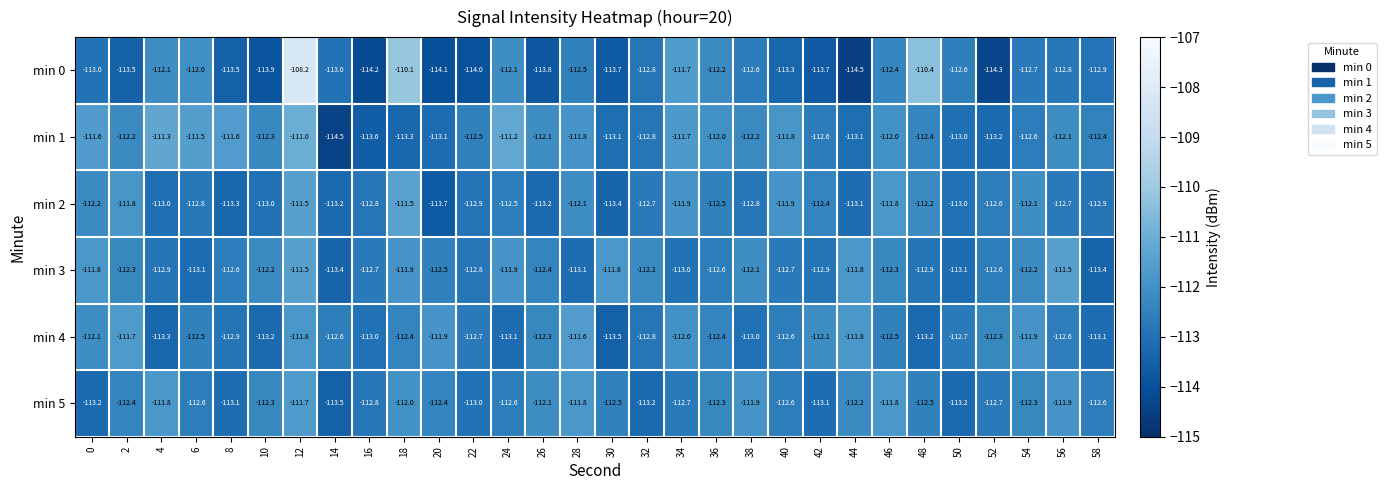

What is the difference between the second highest and minimum values in the min 4 series?

1.8